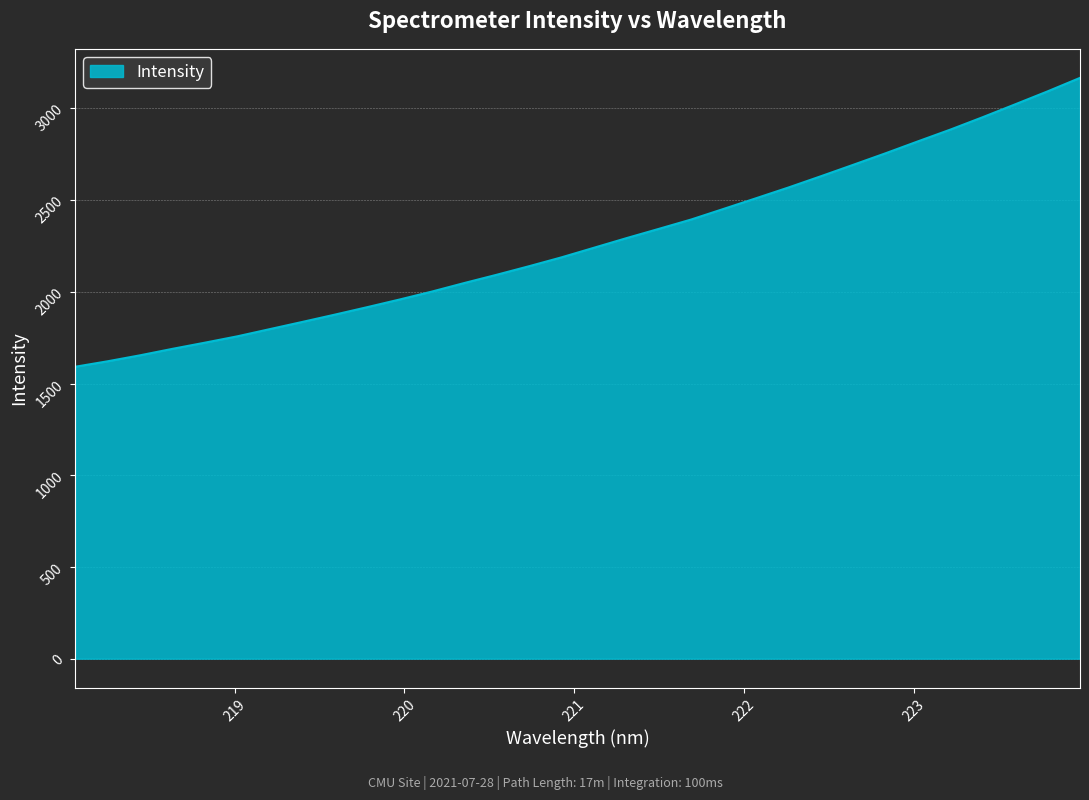

What is the difference between the maximum and minimum values?

1575.1